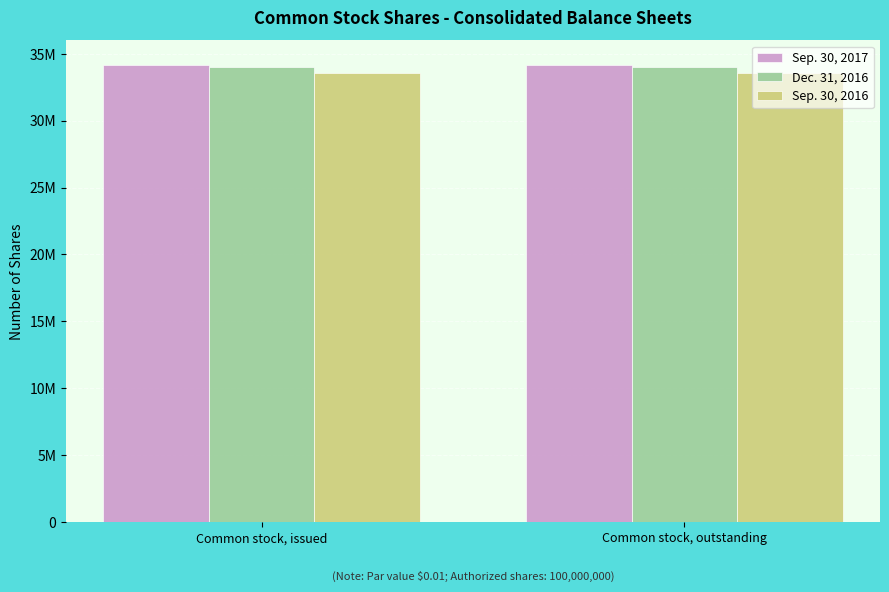

What are all the series names shown in the legend?

Sep. 30, 2017, Dec. 31, 2016, Sep. 30, 2016